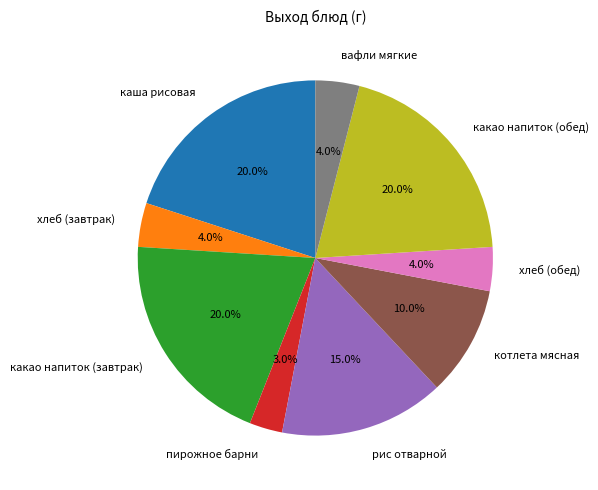

What is the smallest slice in the pie chart?

пирожное барни